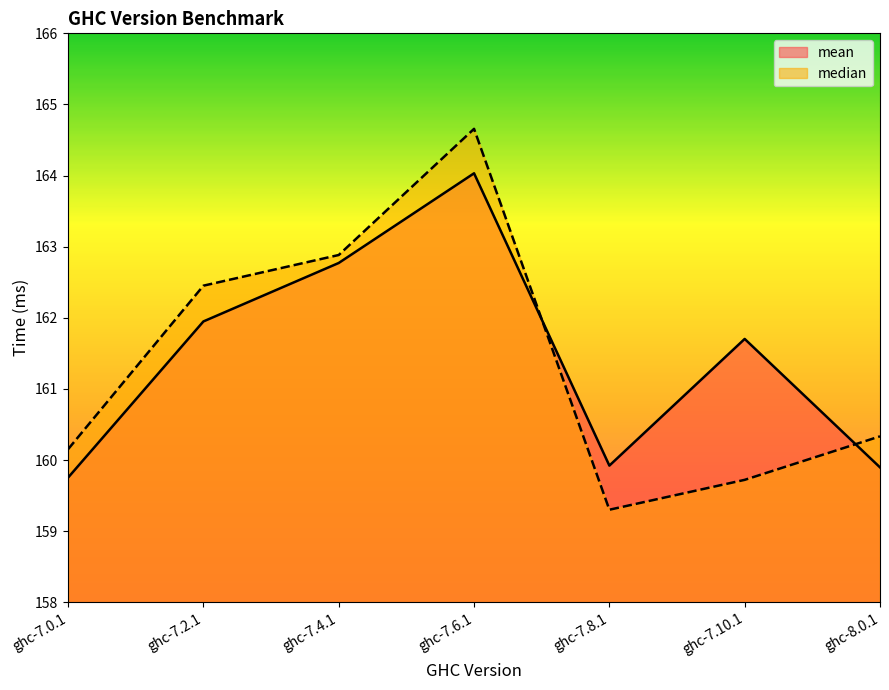

Is it true that mean equals 83.9 at ghc-7.0.1?

False